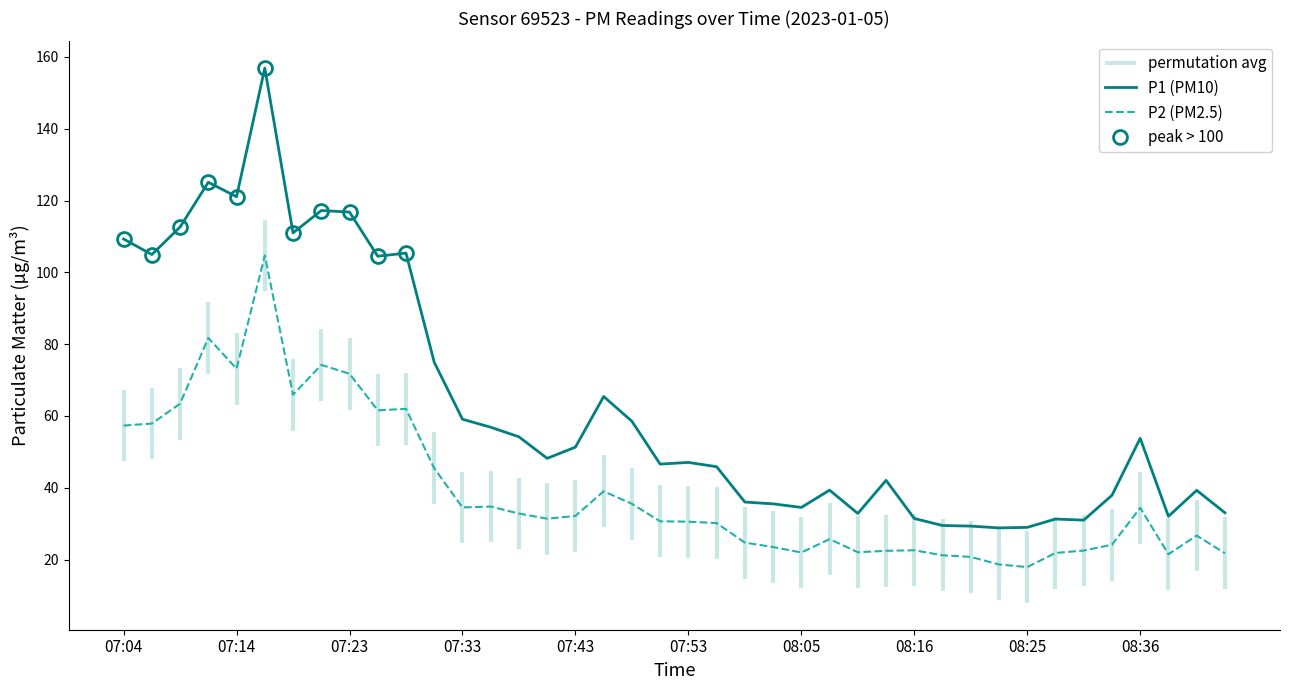

True or false: P1 (PM10) and P2 (PM2.5) cross at least once.

False